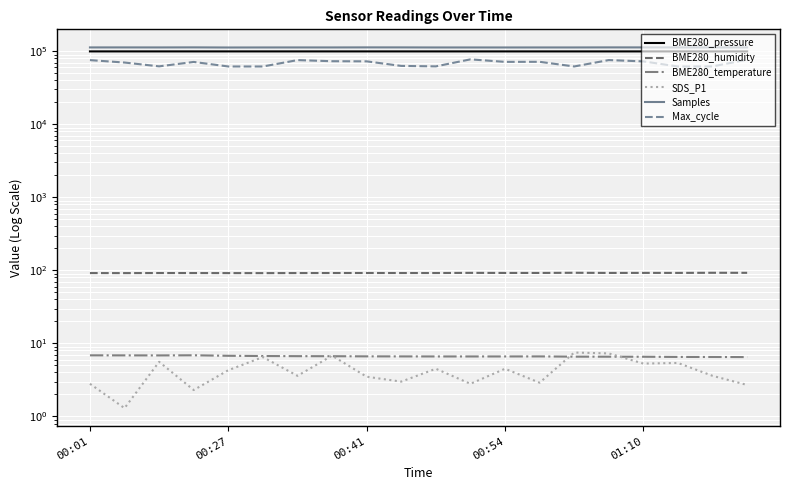

What is the minimum value shown in the chart?

1.3